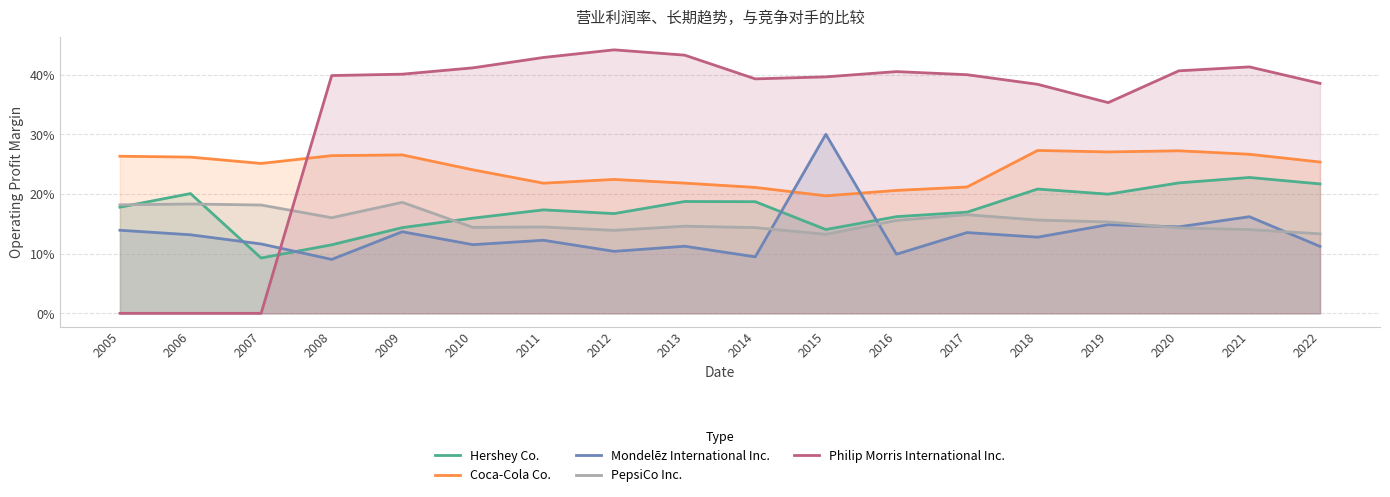

Which series has the widest spread of values?

Philip Morris International Inc.